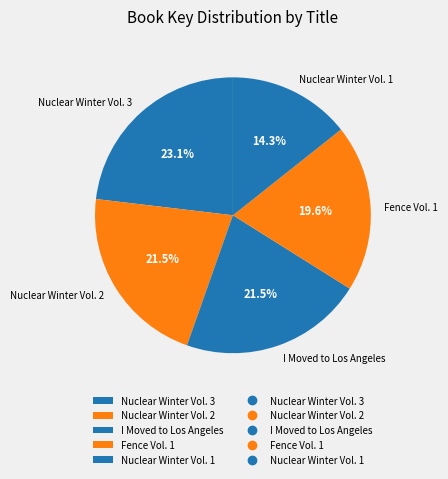

How many slices are in this pie chart?

5